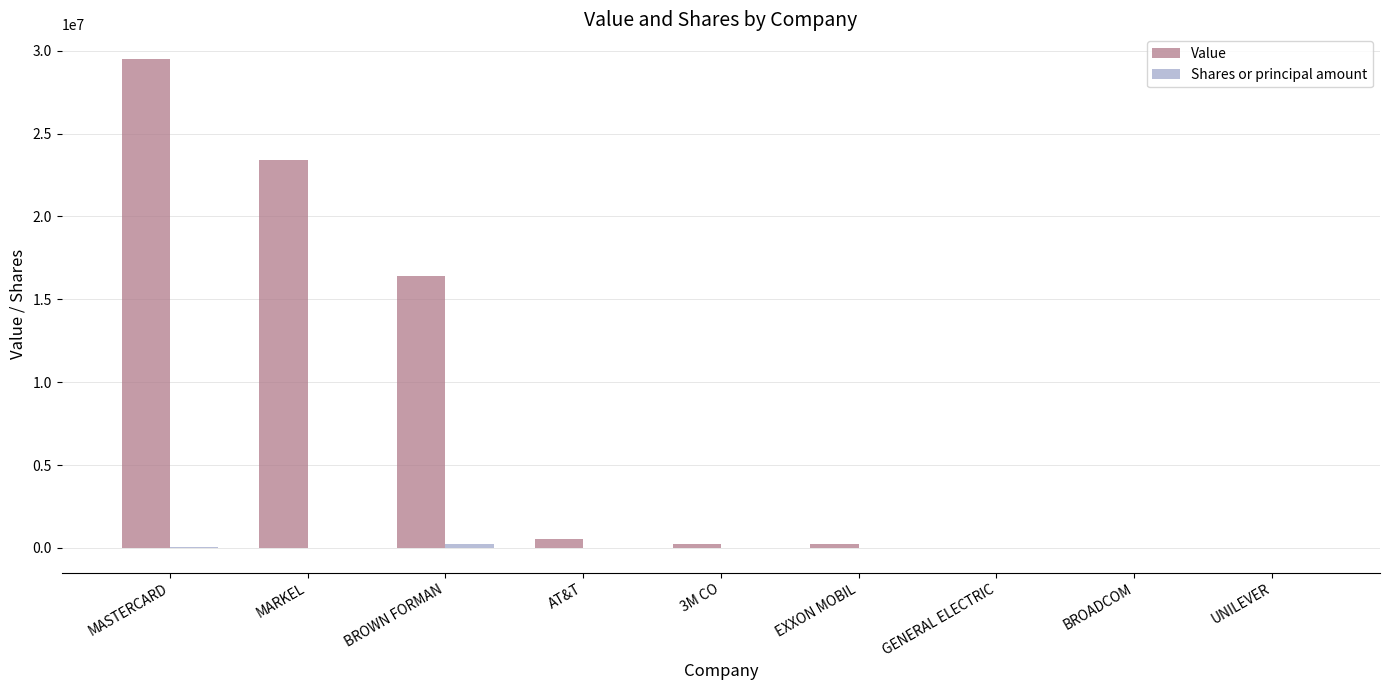

Count the number of categories in the chart.

9